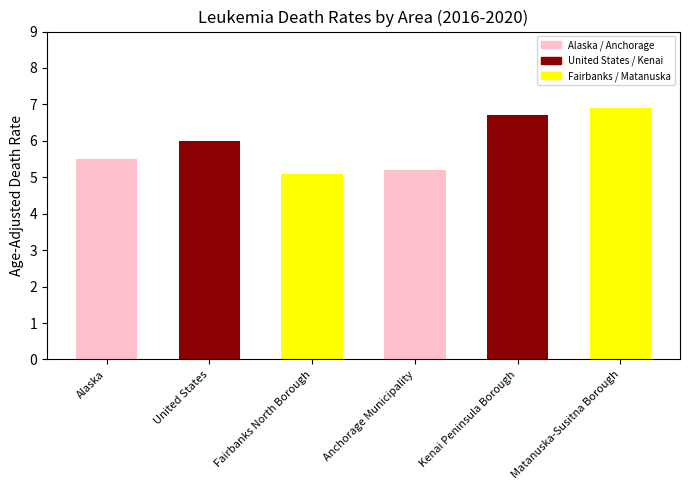

Reading right to left, what are all the values shown in this chart?

Matanuska-Susitna Borough=6.9	Kenai Peninsula Borough=6.7	Anchorage Municipality=5.2	Fairbanks North Borough=5.1	United States=6.0	Alaska=5.5